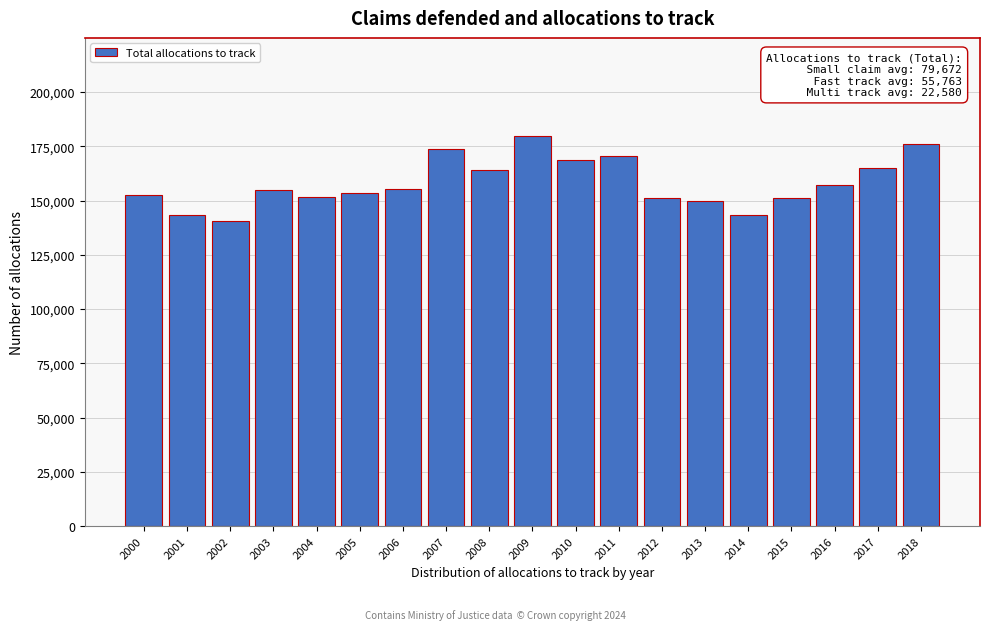

Read the value at 2002, to the nearest 100.

140700